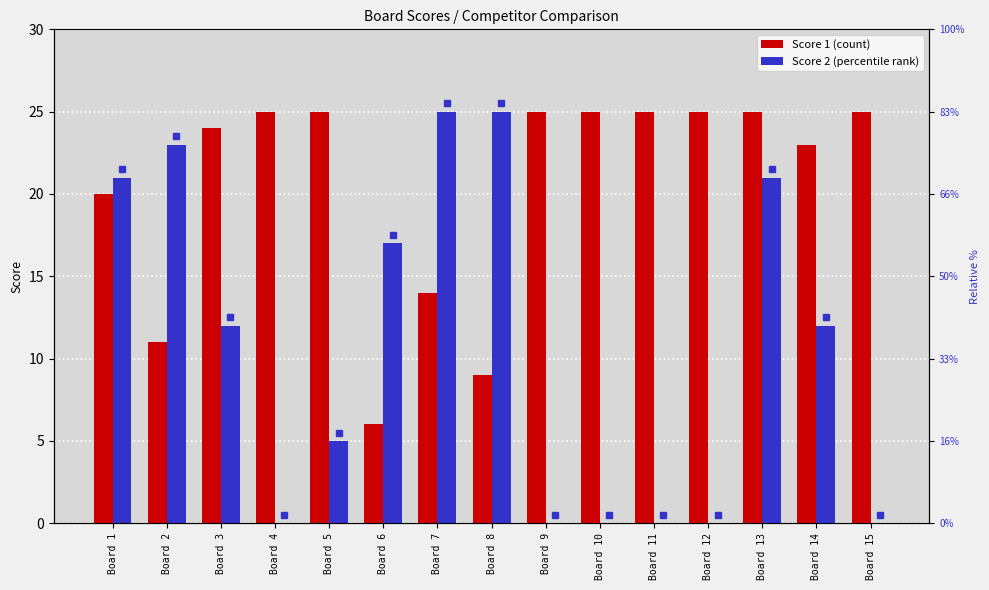

How many categories are shown in the chart?

15